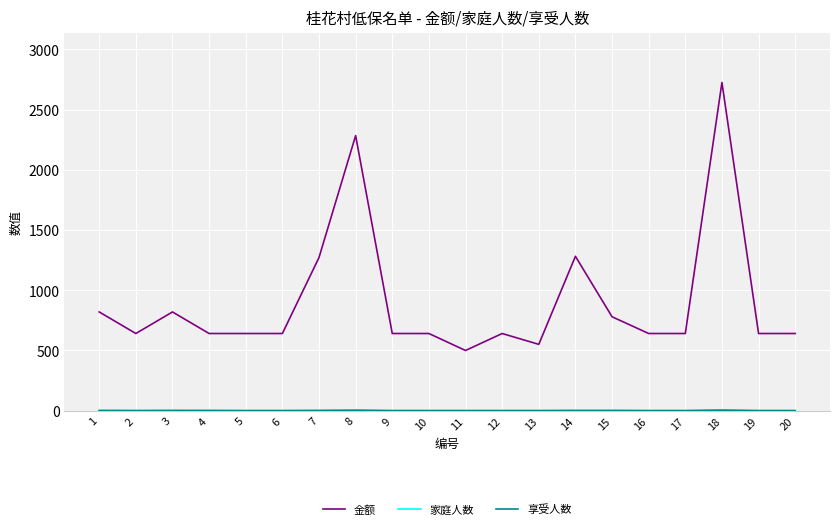

What is the sum of the 金额 values at 16 and 12?

1282